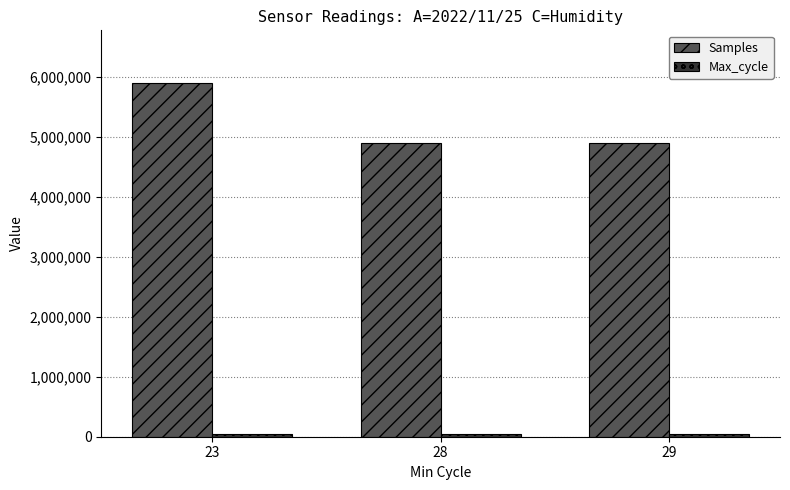

The value of Samples at 28 is 4898476. True or false?

True